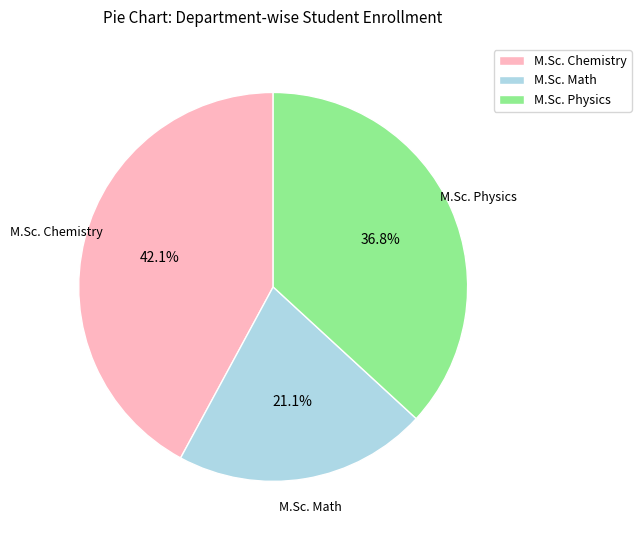

True or false: M.Sc. Chemistry accounts for 42% of the total.

True